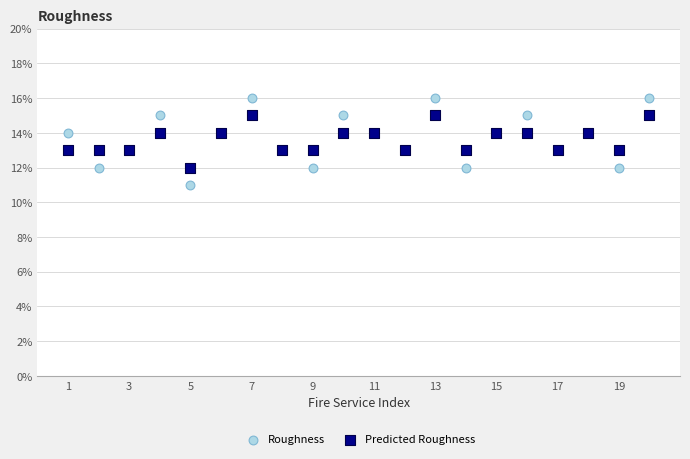

What are all the series names shown in the legend?

Roughness, Predicted Roughness